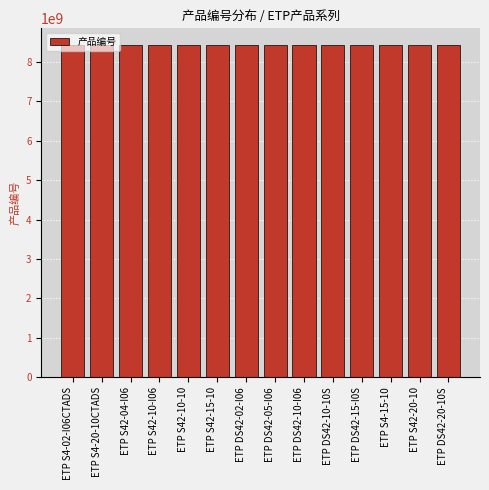

What is the label of the 14th bar from the left?

ETP DS42-20-10S